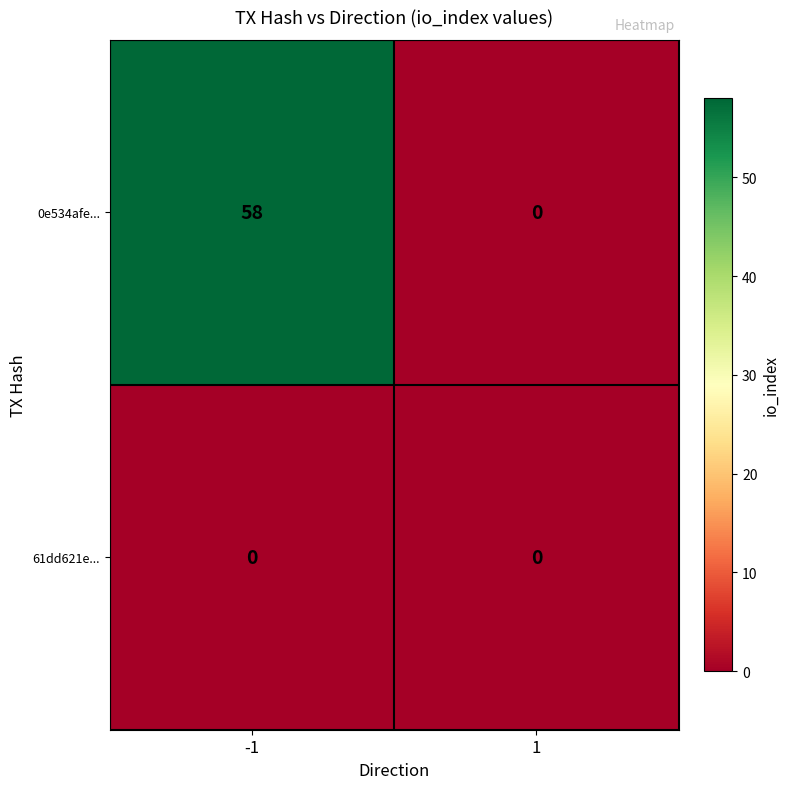

Which series has the largest range (max minus min)?

0e534afe...